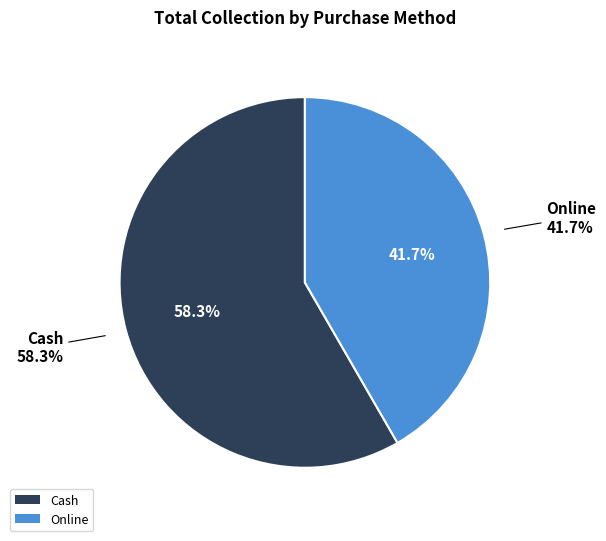

Which slice is the largest?

Cash